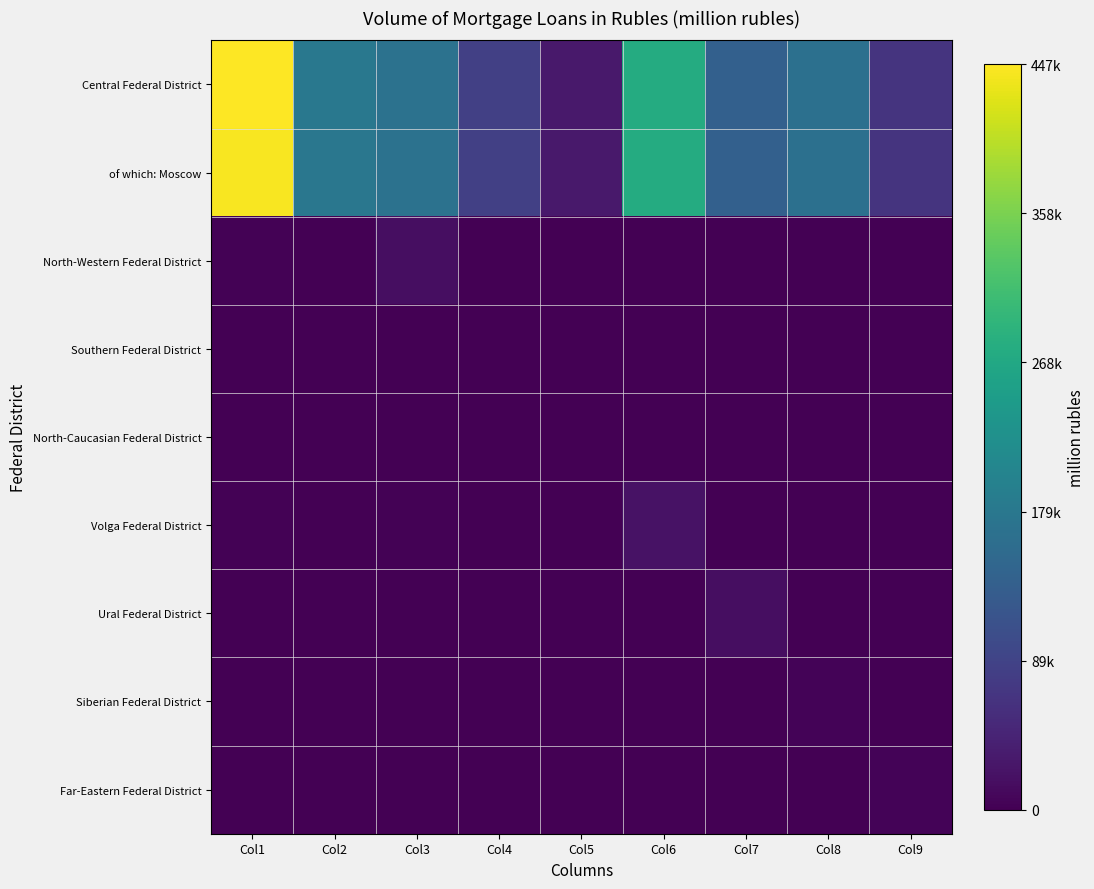

Reading left to right, extract all data points from this chart.

Central Federal District: Col1=447421	Col2=179250	Col3=167973	Col4=85219	Col5=30466	Col6=274836	Col7=136753	Col8=165554	Col9=67907
of which: Moscow: Col1=442840	Col2=177010	Col3=167912	Col4=85204	Col5=30463	Col6=274762	Col7=136705	Col8=165423	Col9=67858
North-Western Federal District: Col1=2250	Col2=723	Col3=16315	Col4=596	Col5=191	Col6=1106	Col7=301	Col8=424	Col9=202
Southern Federal District: Col1=0	Col2=0	Col3=0	Col4=0	Col5=0	Col6=0	Col7=0	Col8=0	Col9=0
North-Caucasian Federal District: Col1=0	Col2=0	Col3=0	Col4=0	Col5=10	Col6=0	Col7=0	Col8=0	Col9=0
Volga Federal District: Col1=1867	Col2=837	Col3=2576	Col4=604	Col5=85	Col6=21116	Col7=1132	Col8=1282	Col9=44
Ural Federal District: Col1=627	Col2=360	Col3=422	Col4=130	Col5=38	Col6=398	Col7=16650	Col8=259	Col9=13
Siberian Federal District: Col1=410	Col2=271	Col3=71	Col4=57	Col5=4	Col6=52	Col7=8	Col8=4772	Col9=28
Far-Eastern Federal District: Col1=692	Col2=378	Col3=732	Col4=49	Col5=26	Col6=103	Col7=392	Col8=949	Col9=3677